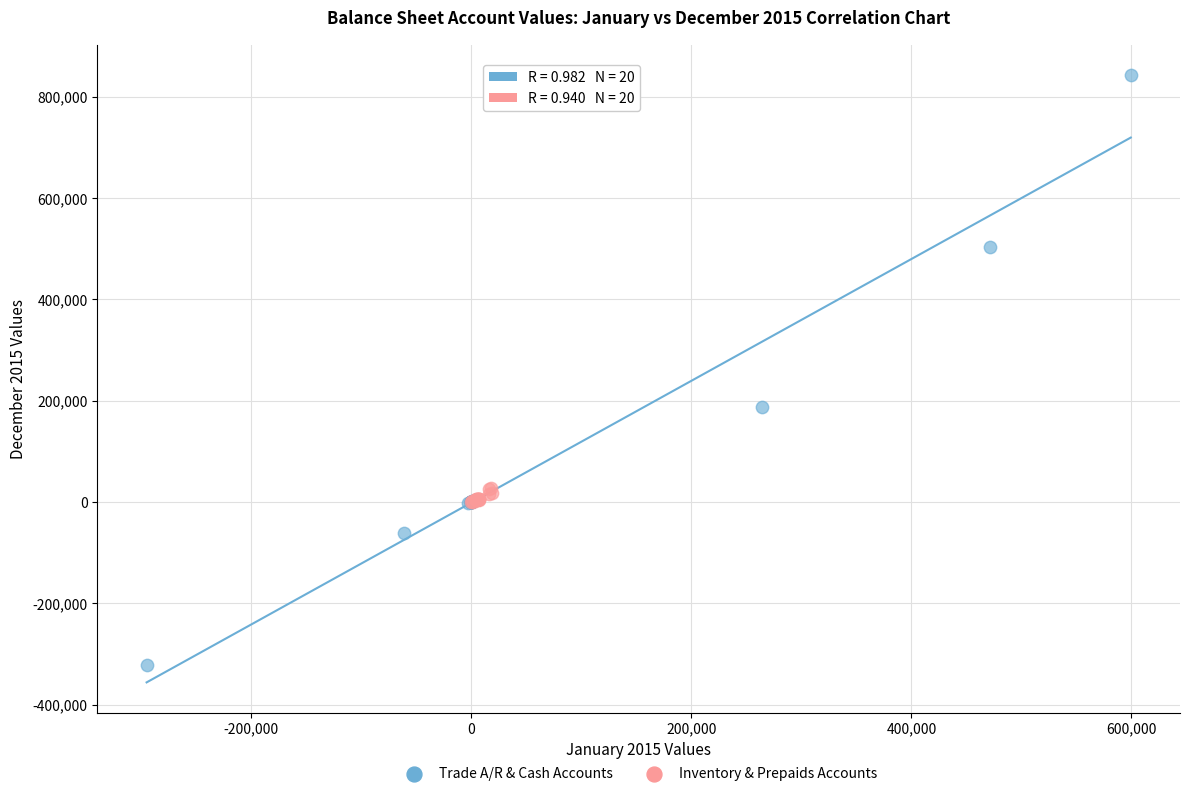

Which series has the widest spread of Y values?

Trade A/R & Cash Accounts